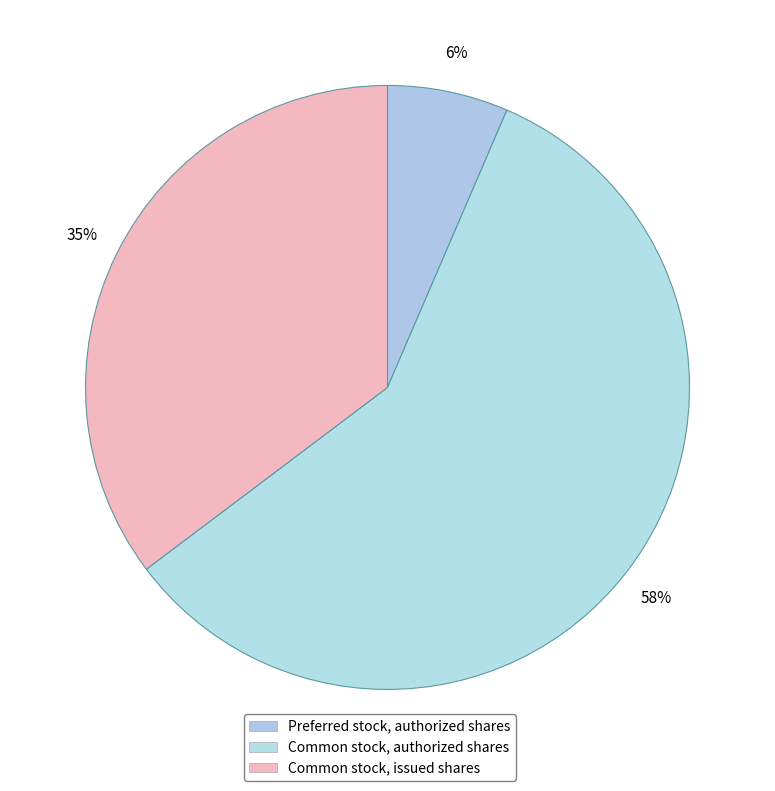

Which has a higher value, Preferred stock, authorized shares or Common stock, authorized shares?

Common stock, authorized shares